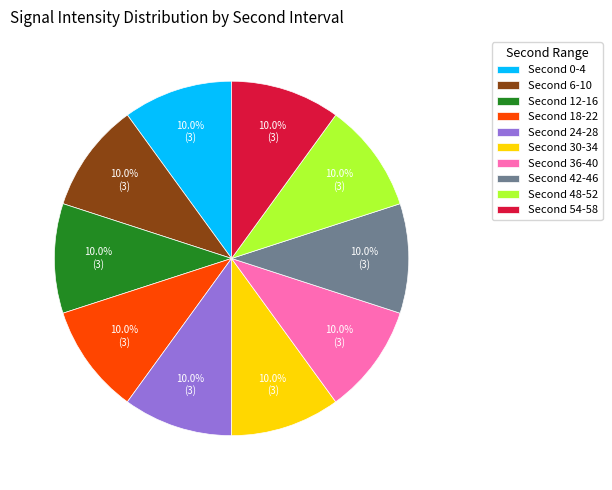

Count the number of slices in the pie.

10